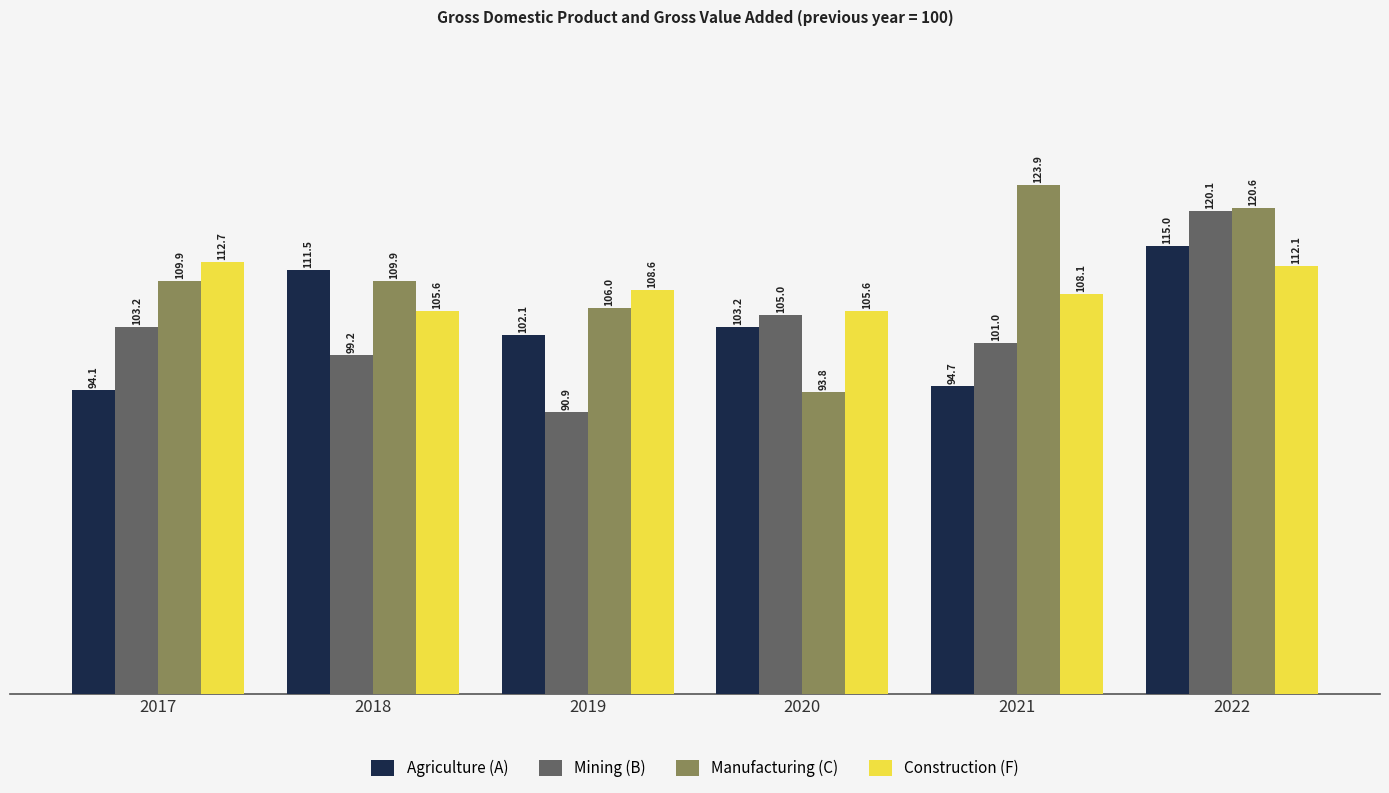

What is the value of the Agriculture (A) bar at the 2nd from the left?

111.5